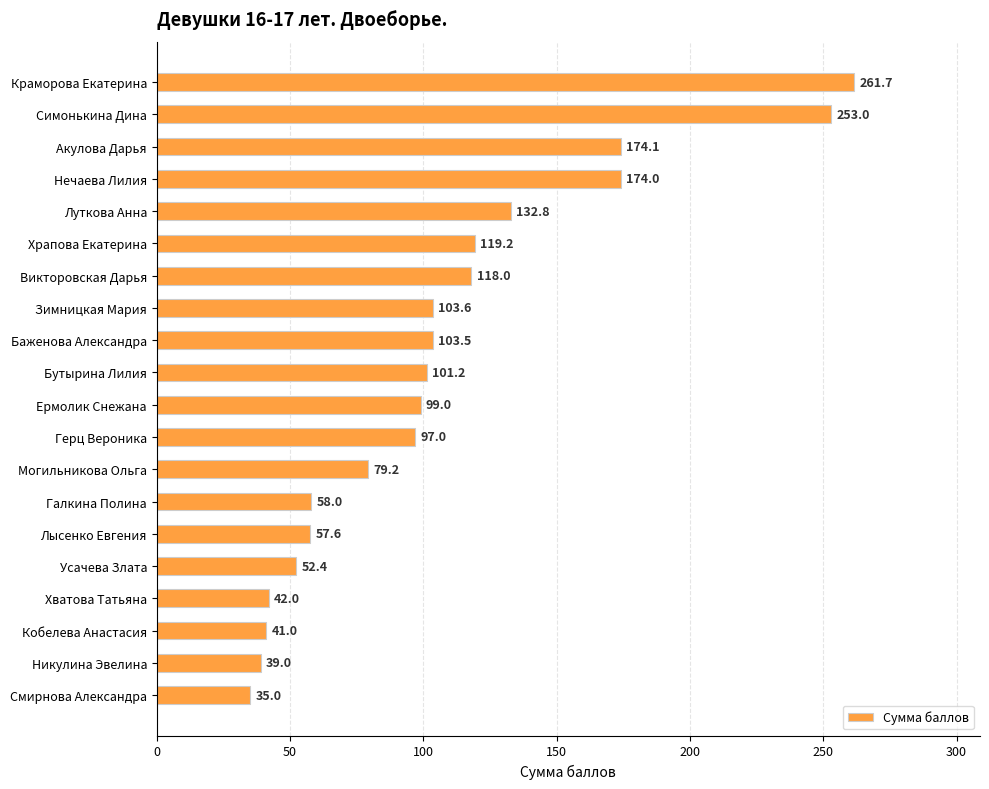

What is the greatest value displayed?

261.7